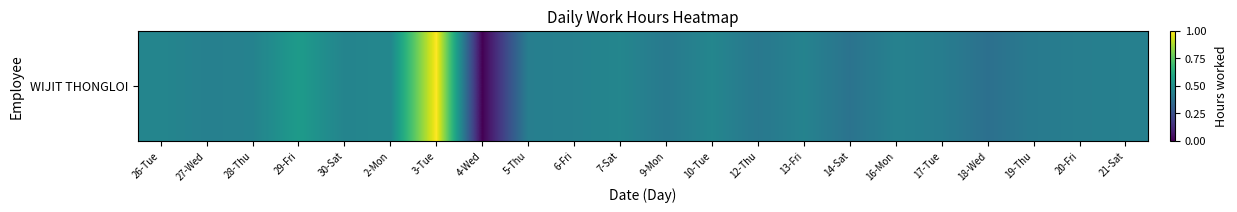

Which category has the highest value across all series?

3-Tue